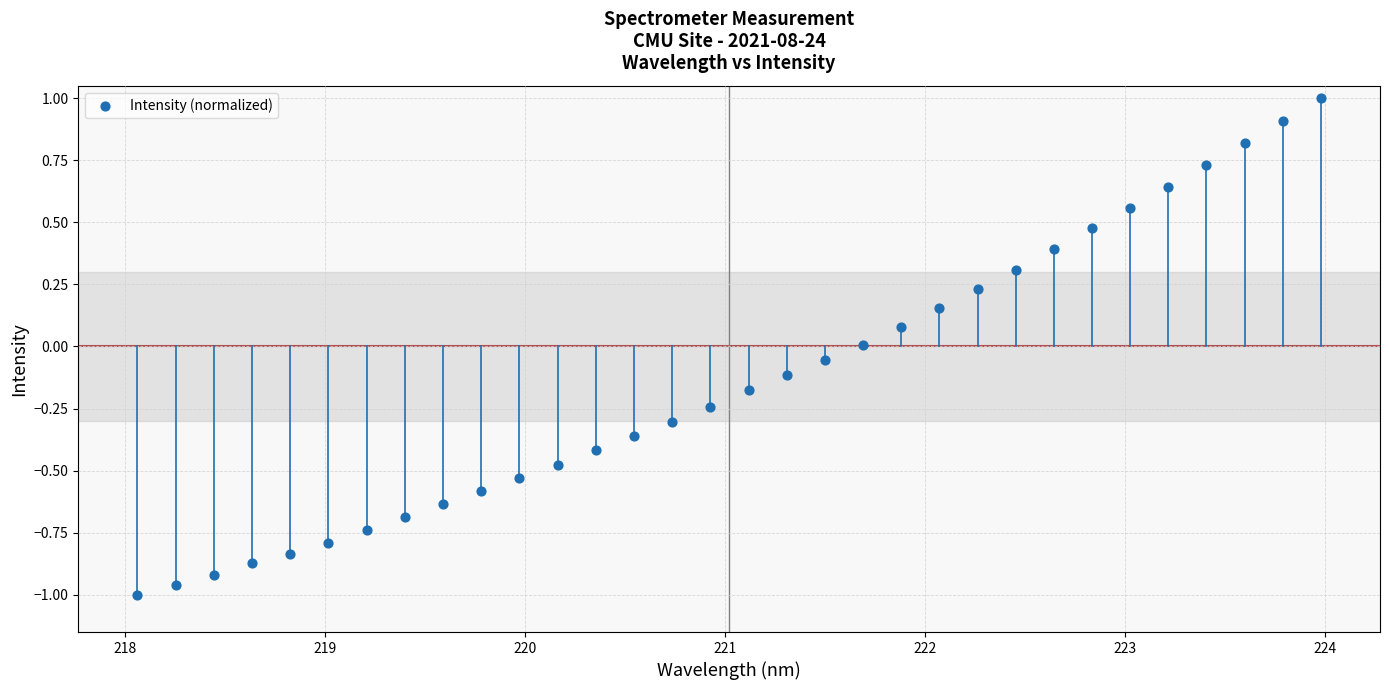

What is the range of X values (max minus min)?

5.9